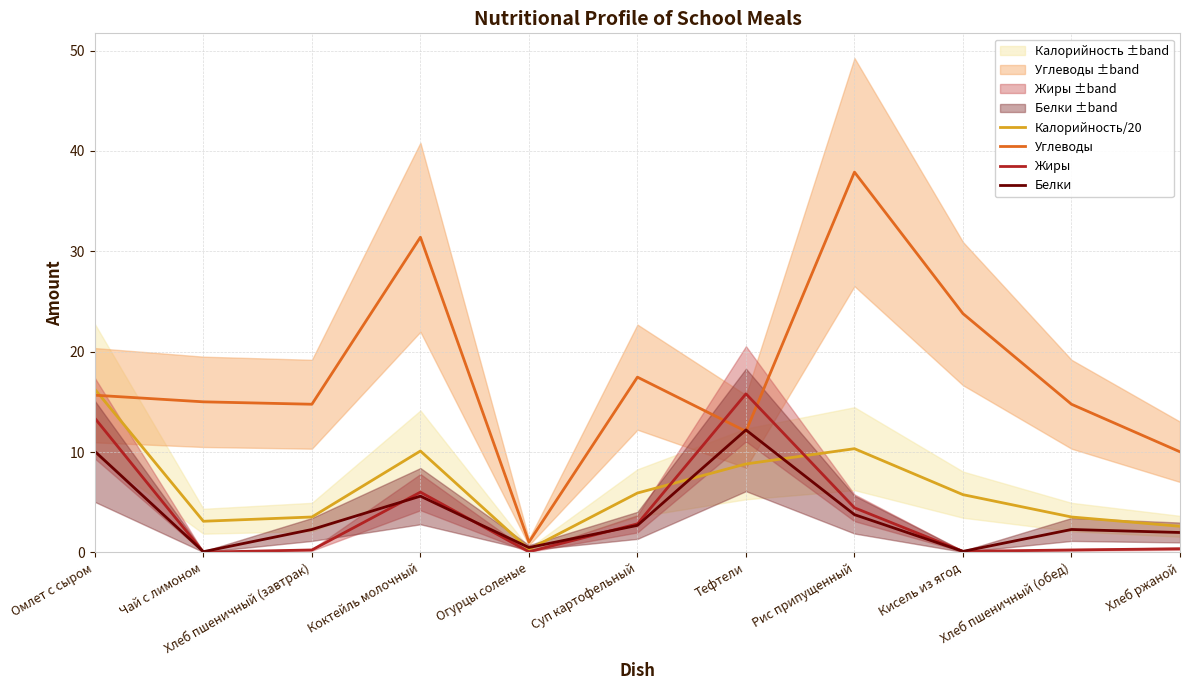

What is the difference between the Углеводы values at Коктейль молочный and Чай с лимоном?

16.4